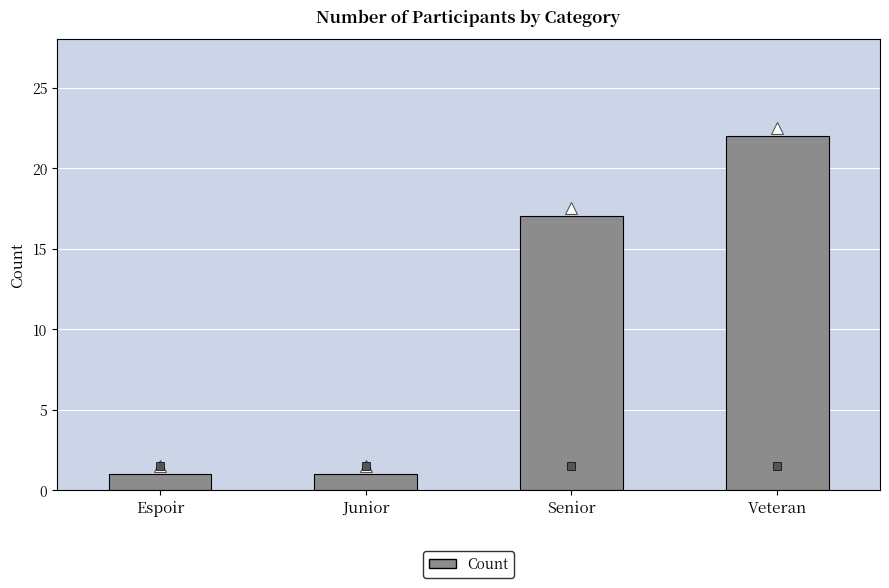

The chart shows a value of 2 at Junior. True or false?

False